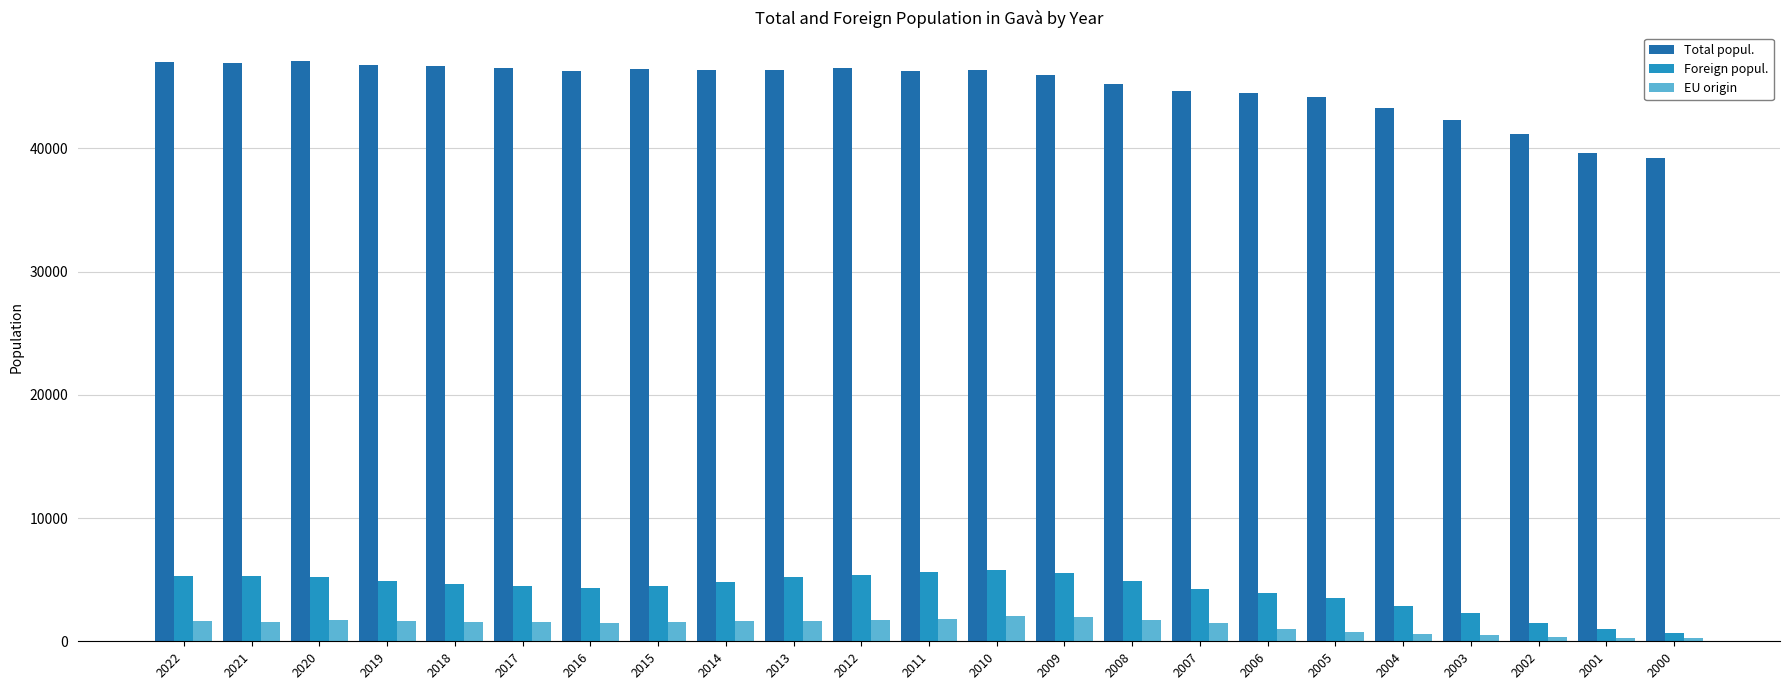

At which label does Total popul. first exceed 46266?

2022